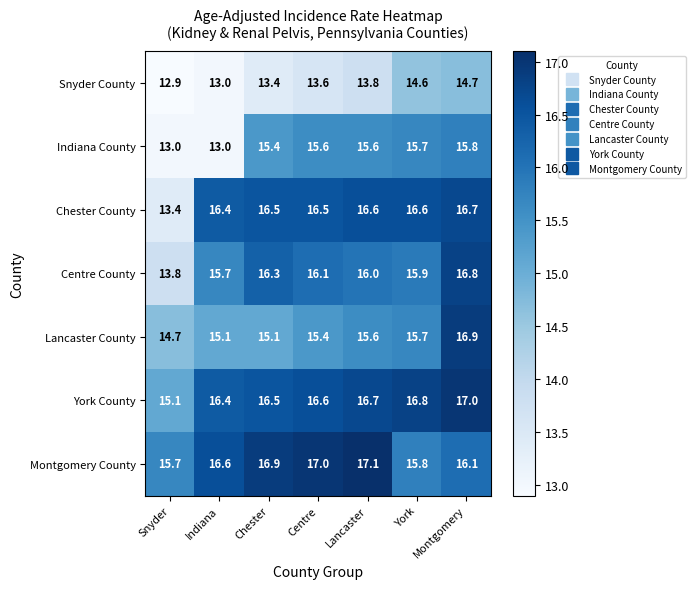

How many distinct data groups are displayed?

7